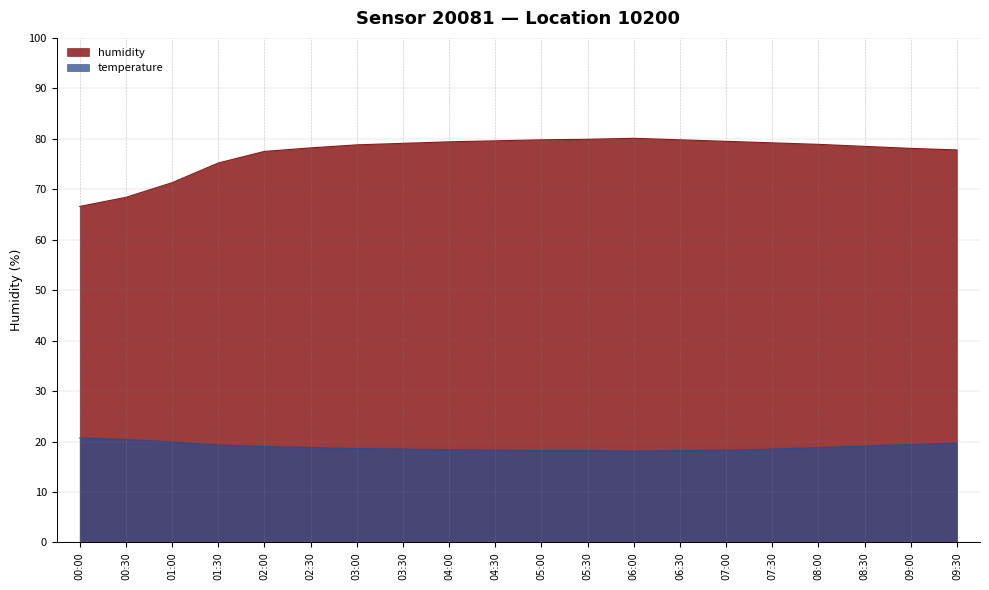

Which series has the largest range (max minus min)?

humidity